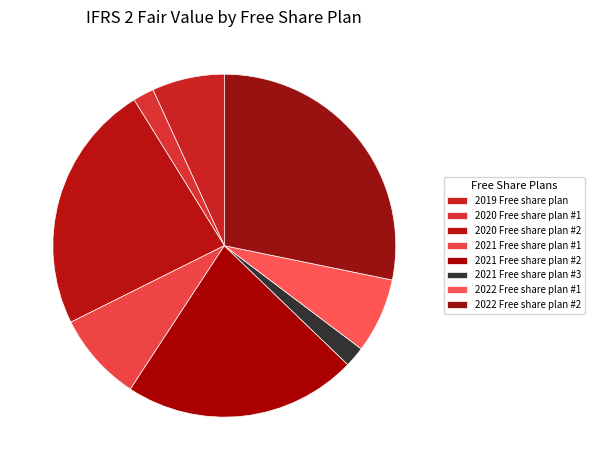

What is the change in value from 2019 Free share plan to 2021 Free share plan #2?

+2.6